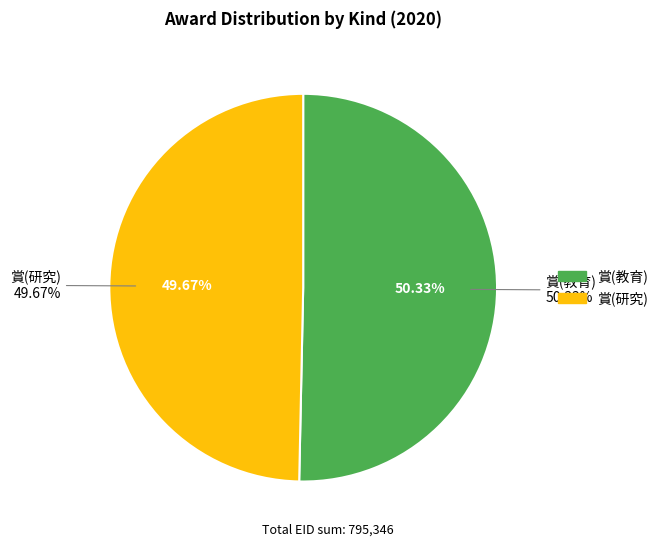

To the nearest percent, what is the average slice percentage?

50%